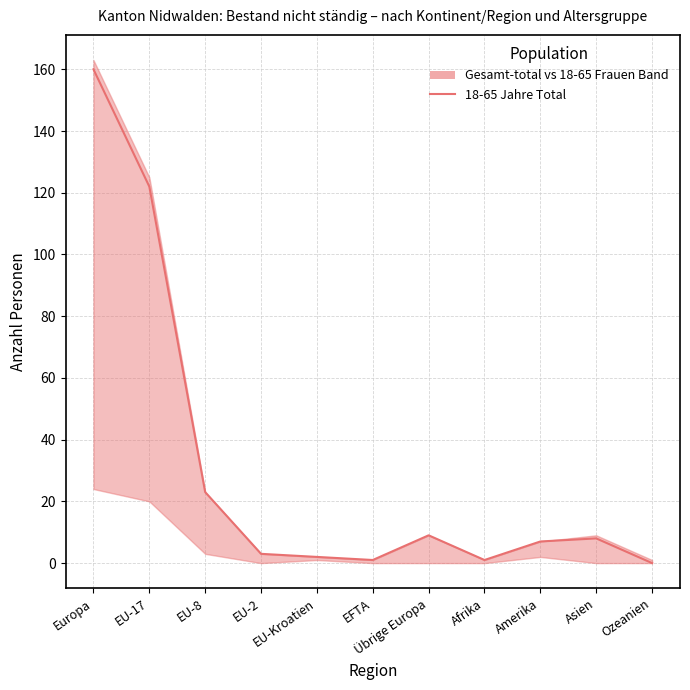

What is the value of the 2nd point from the left?

122